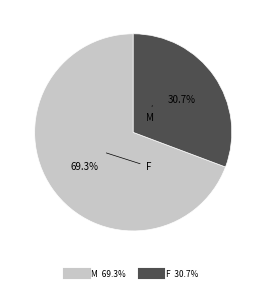

Is there any slice that represents more than half of the pie?

Yes